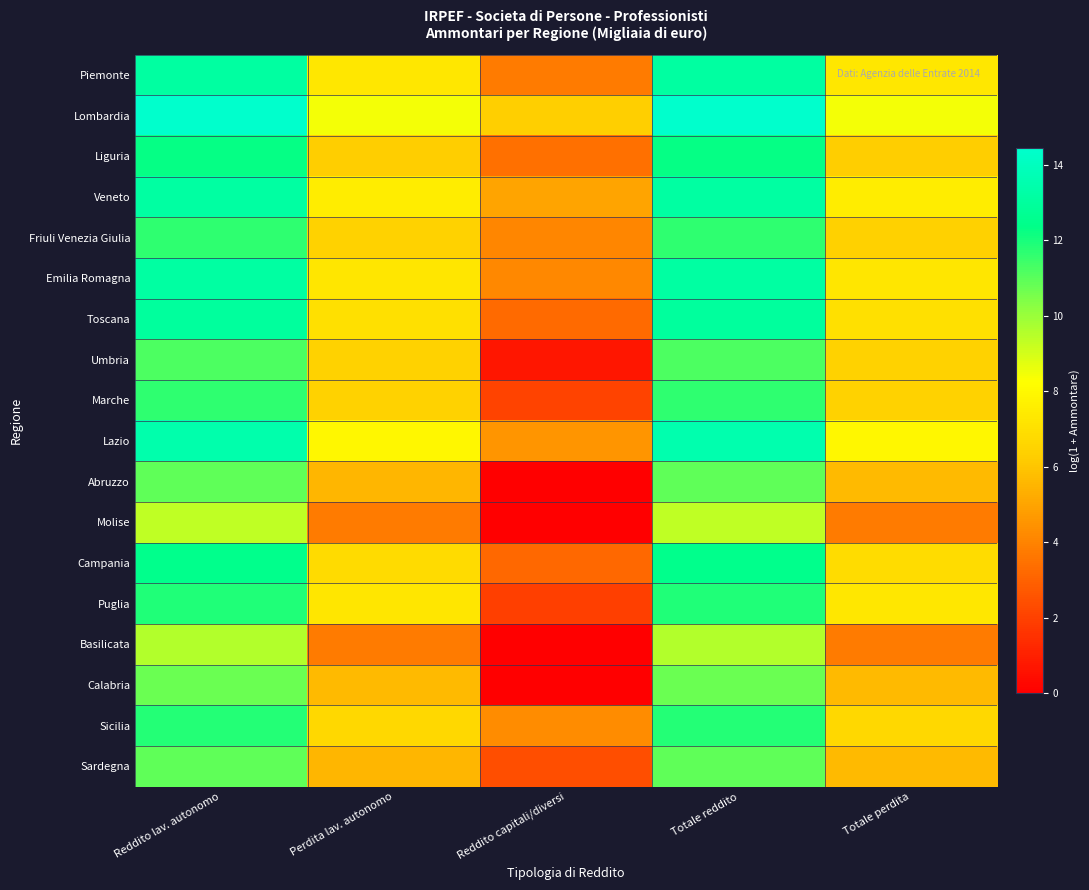

What is the maximum value shown in the chart?

14.4